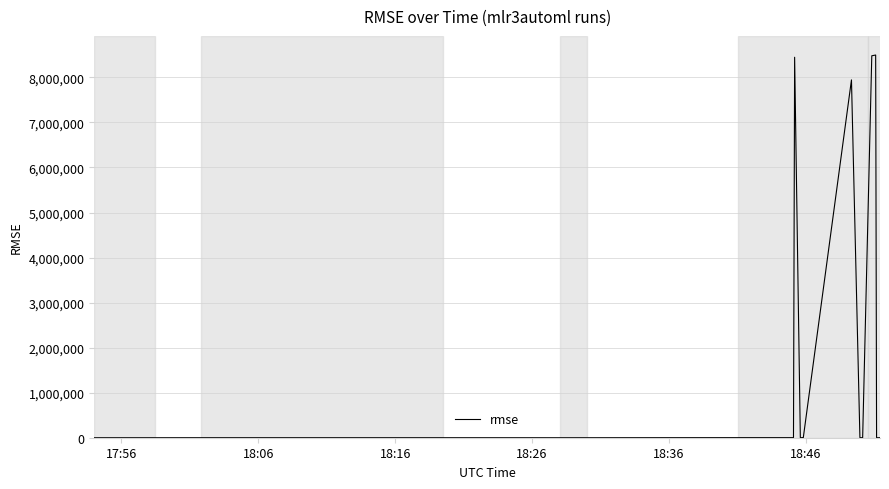

Is it true that the value at 18:16 is 23.4?

True